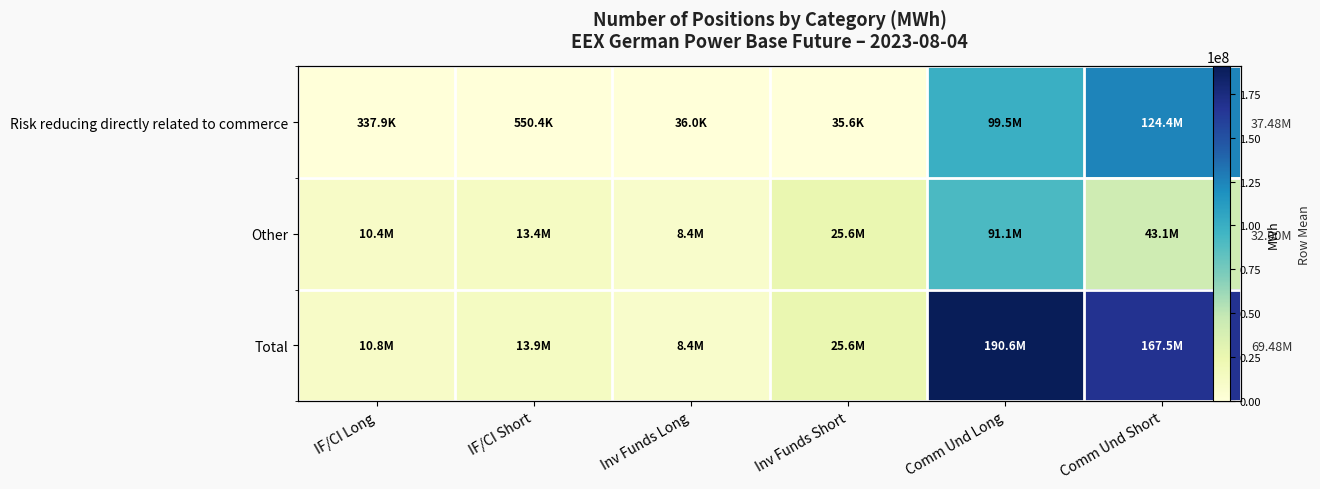

Rank the categories by Other value from highest to lowest.

Comm Und Long, Comm Und Short, Inv Funds Short, IF/CI Short, IF/CI Long, Inv Funds Long